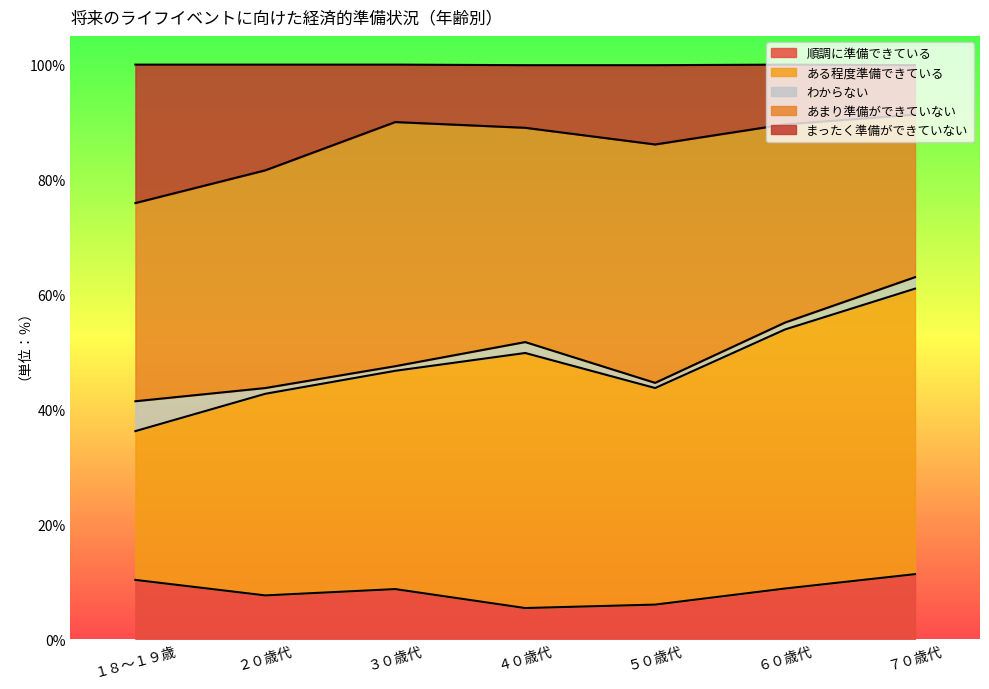

How many lines are shown in the chart?

5